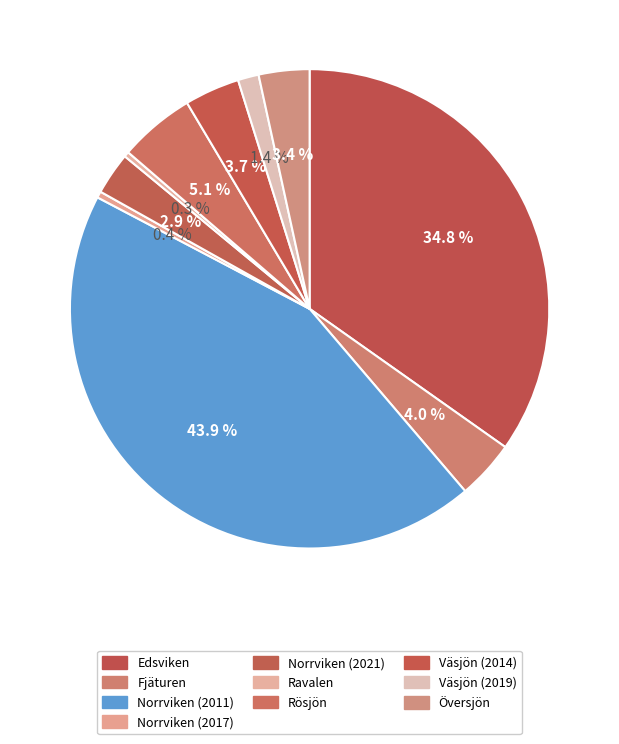

Count the number of slices in the pie.

10